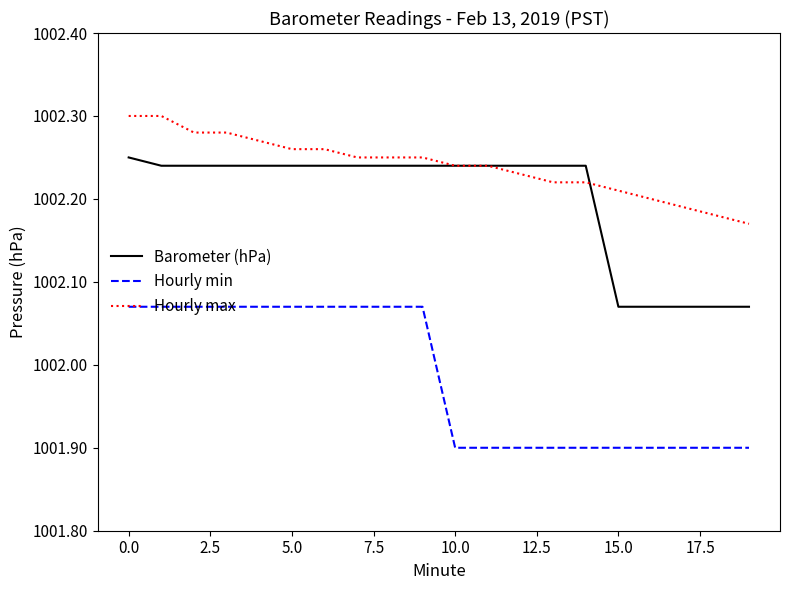

How many lines are shown in the chart?

3